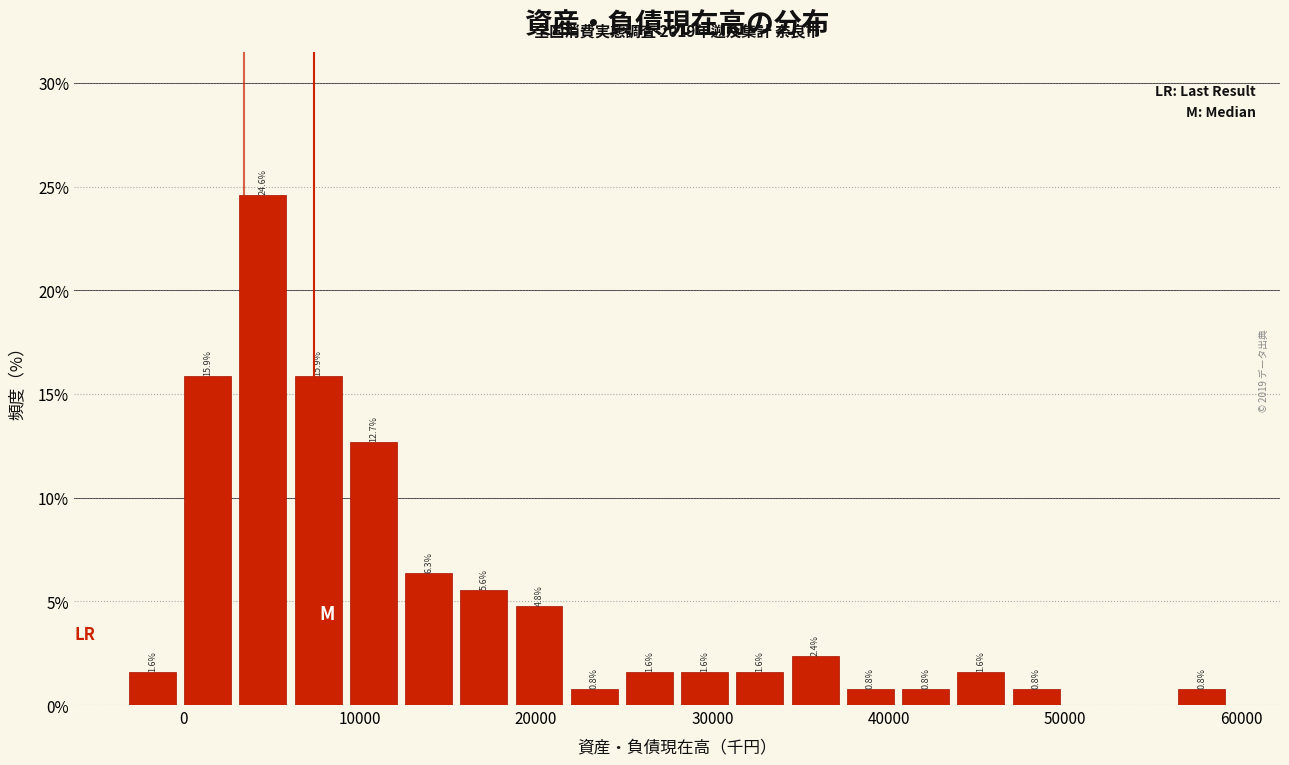

Read against the x-axis, roughly where is the centre of the tallest bar?

4000